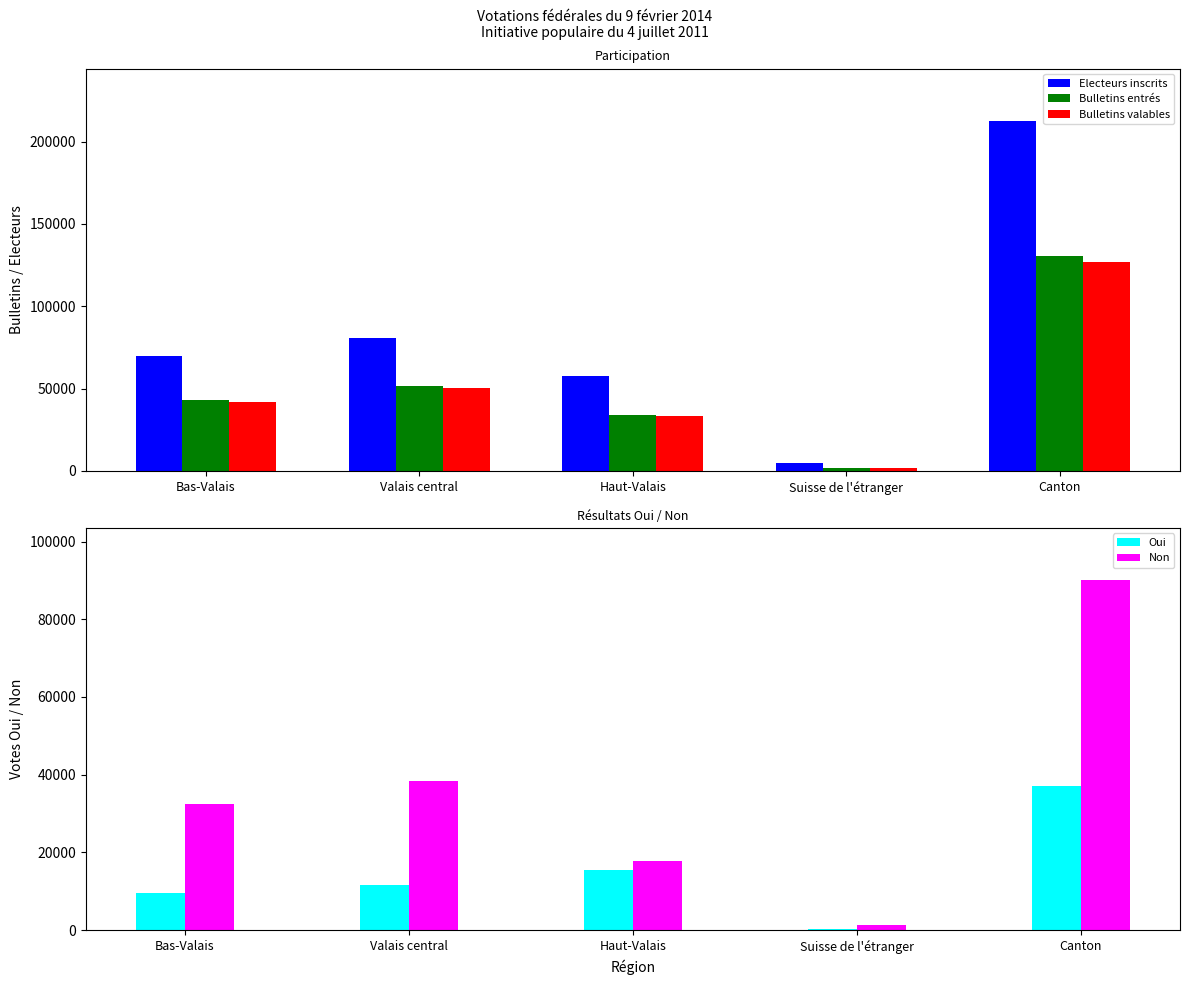

What is the average value of the Oui series?

14857